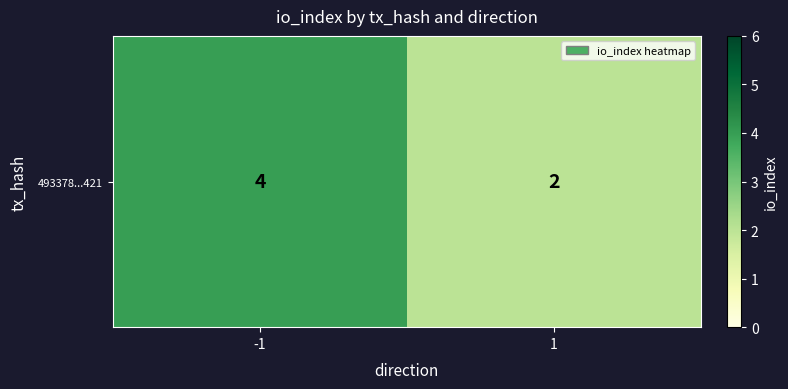

What is the difference between the maximum and minimum values?

2